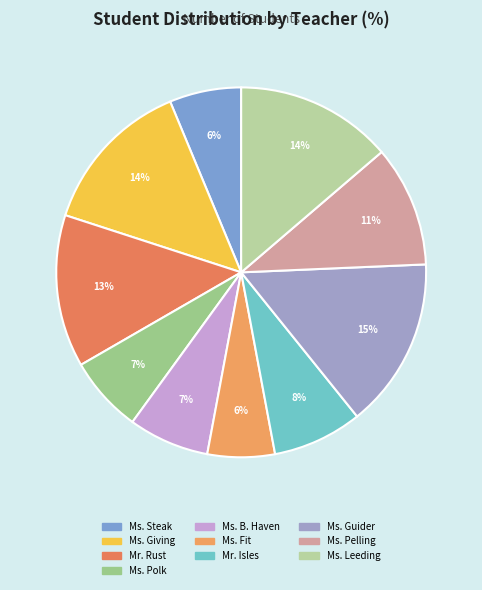

To the nearest percent, what portion does Ms. Giving represent?

14%